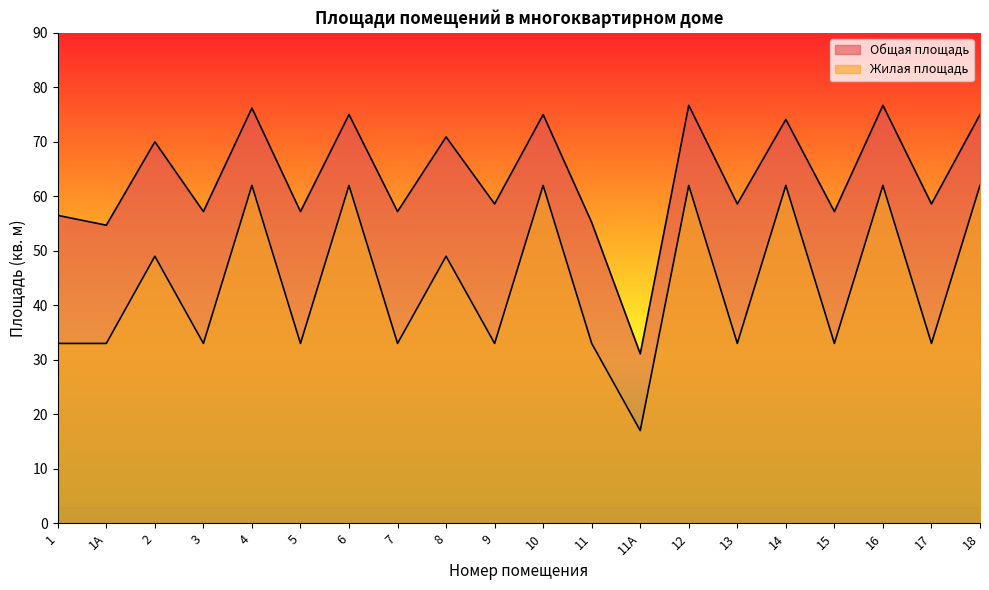

Which series changed the most between 1 and 13?

Общая площадь